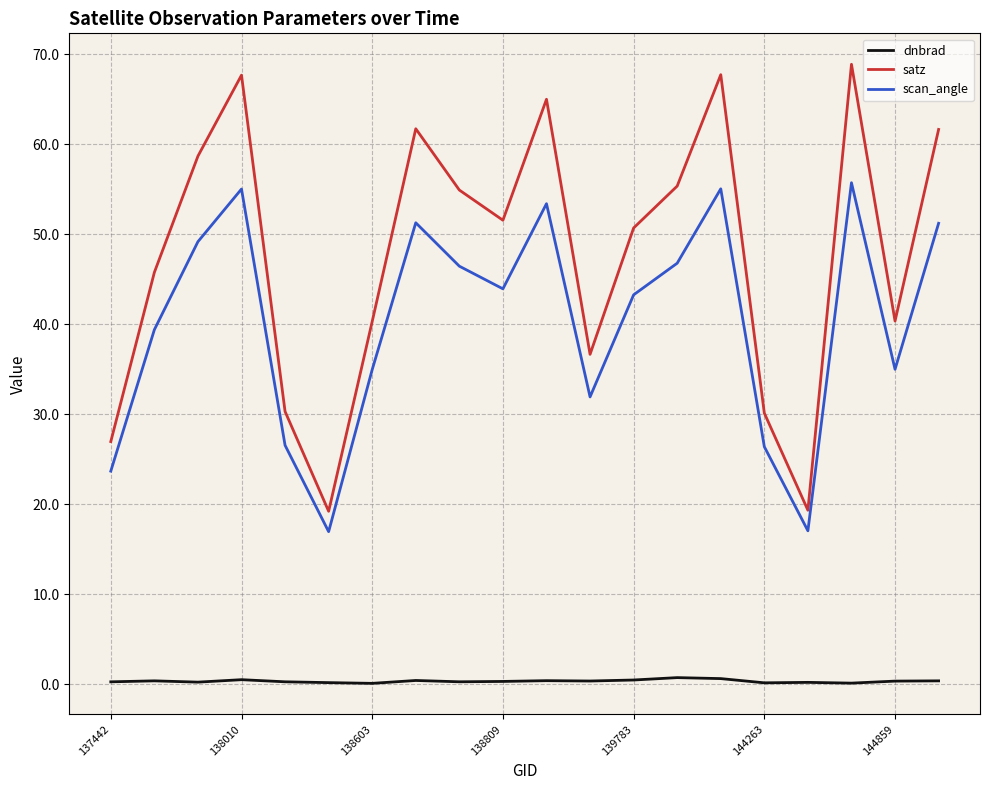

What are all the series names shown in the legend?

dnbrad, satz, scan_angle